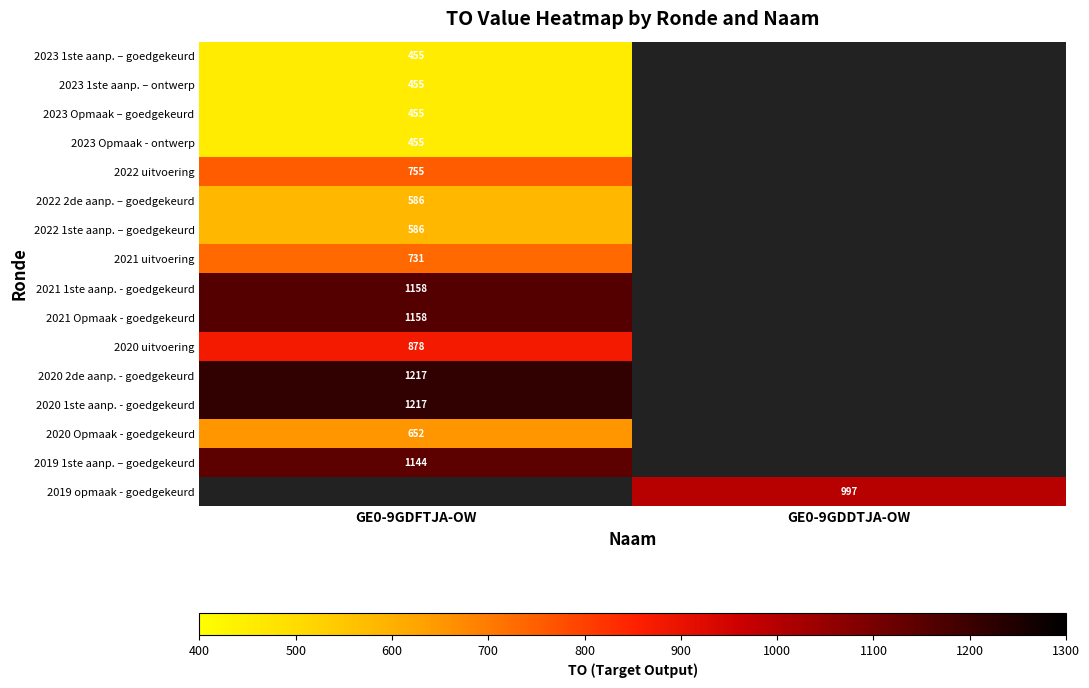

The value of 2022 2de aanp. – goedgekeurd at GE0-9GDFTJA-OW is 586. True or false?

True